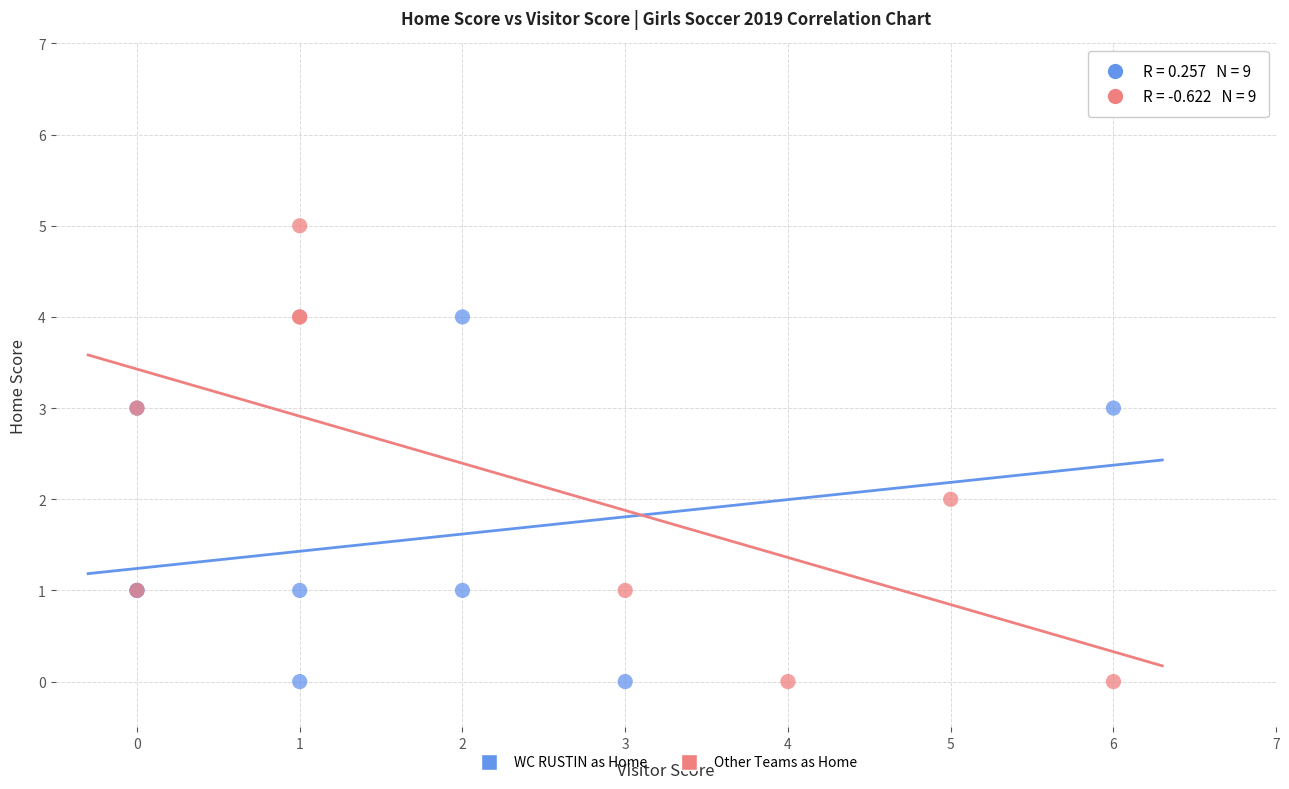

What are all the series names shown in the legend?

WC RUSTIN as Home, Other Teams as Home